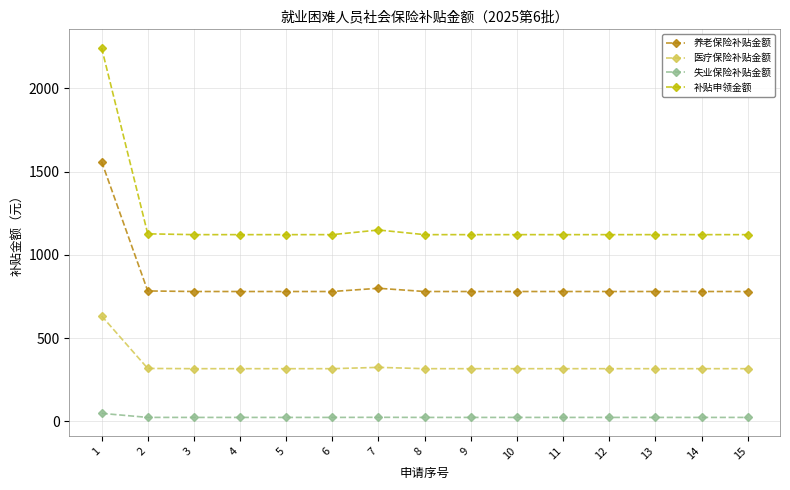

What is the value of the 失业保险补贴金额 point at the 3rd from the left?

24.4